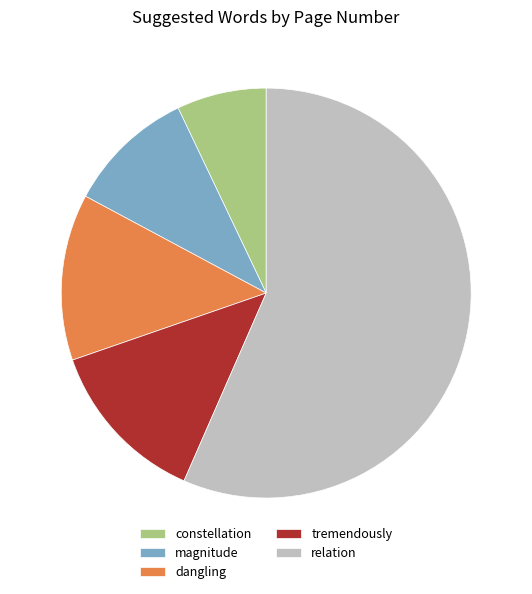

Approximately how many times larger is the value at magnitude compared to dangling?

0.8